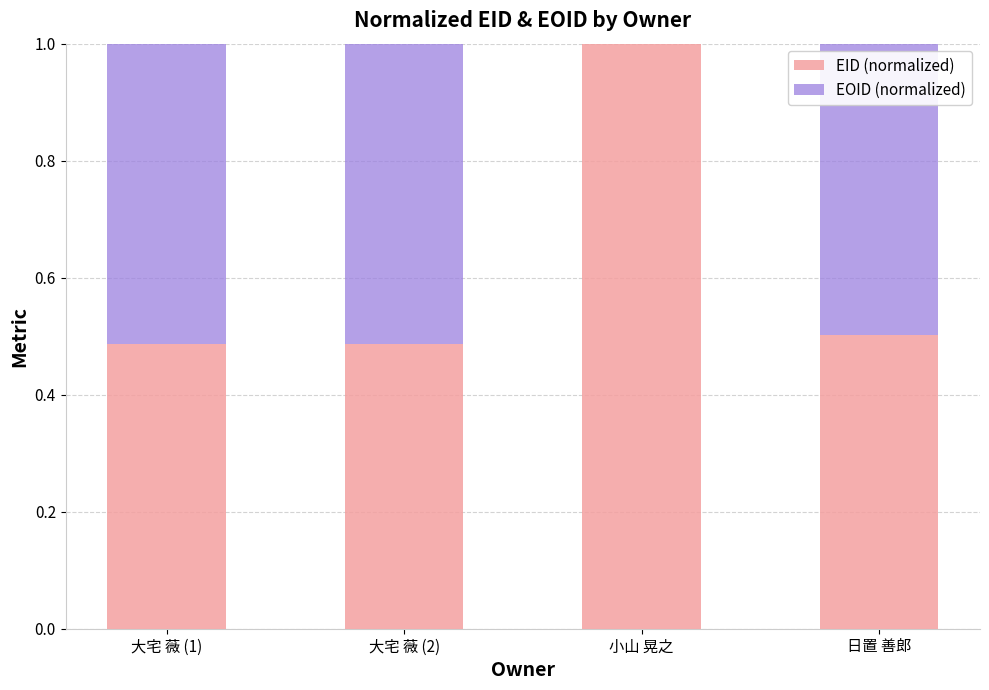

List the series in order of their peak value, highest first.

EID (normalized), EOID (normalized)